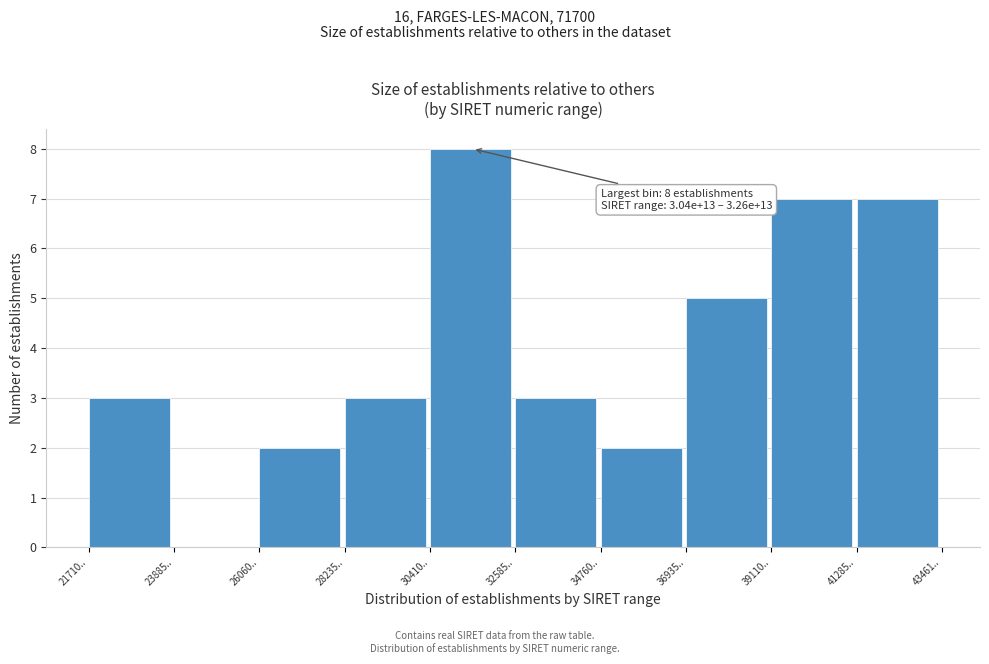

Reading left to right, list all the values displayed in this chart.

21710..=3	23885..=0	26060..=2	28235..=3	30410..=8	32585..=3	34760..=2	36935..=5	39110..=7	41285..=7